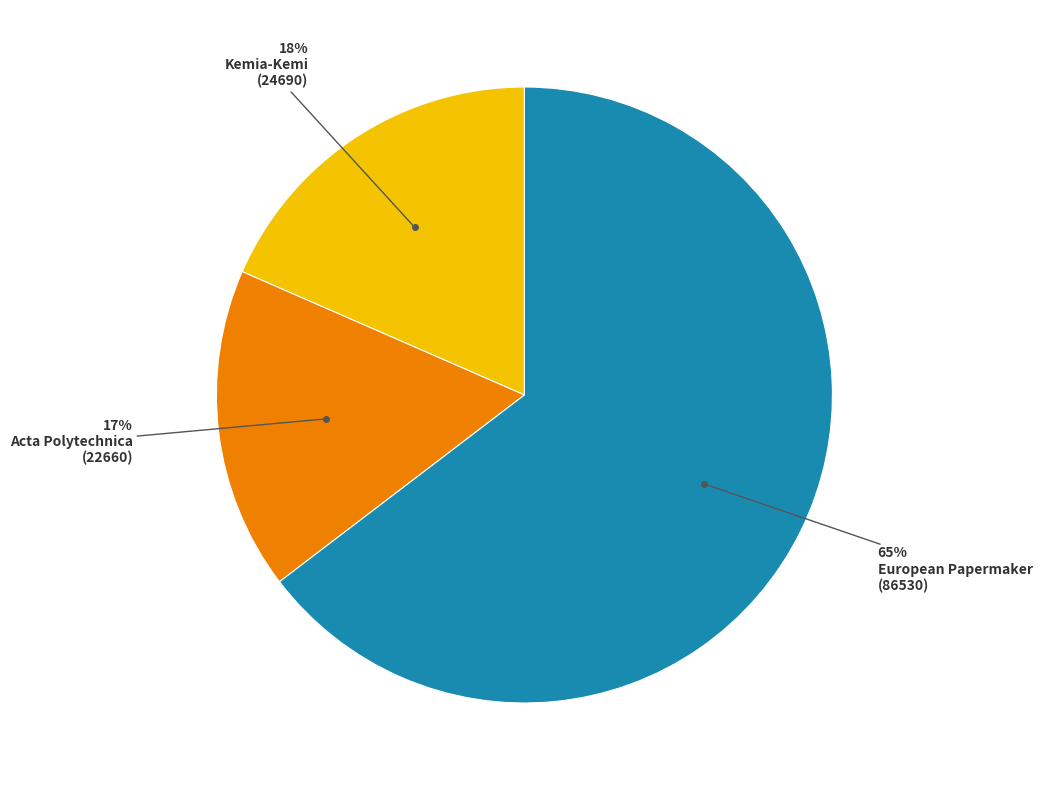

Is there a majority slice in this chart?

Yes